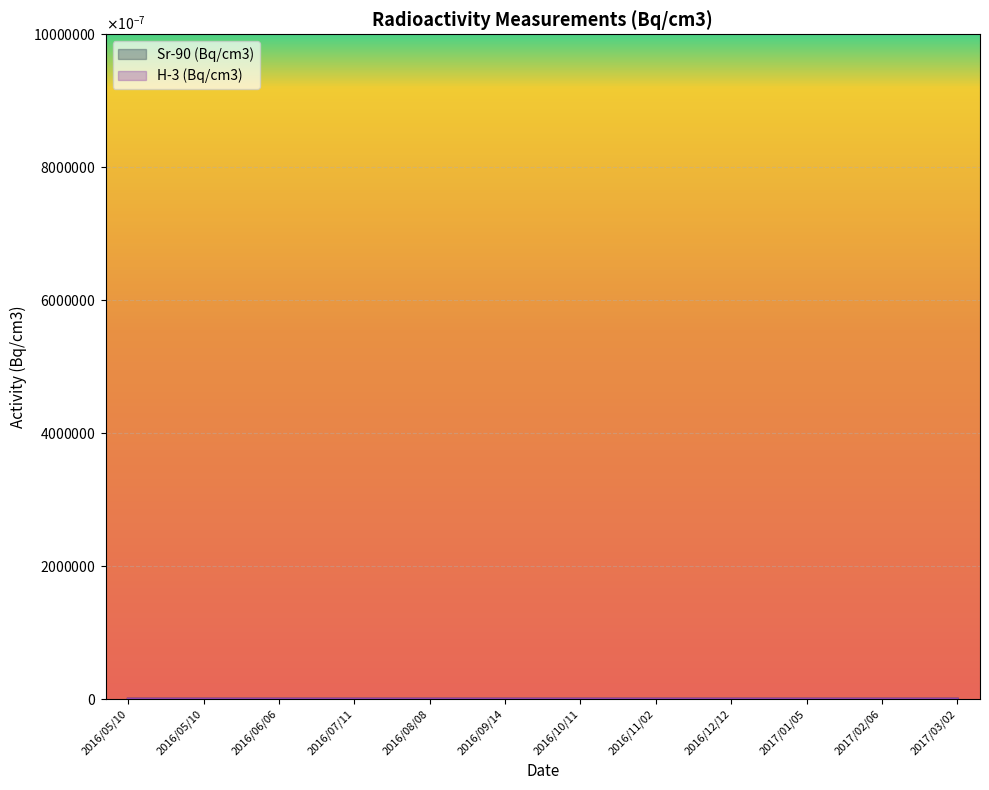

The chart shows a value of 0.0 at 2016/06/06. True or false?

True